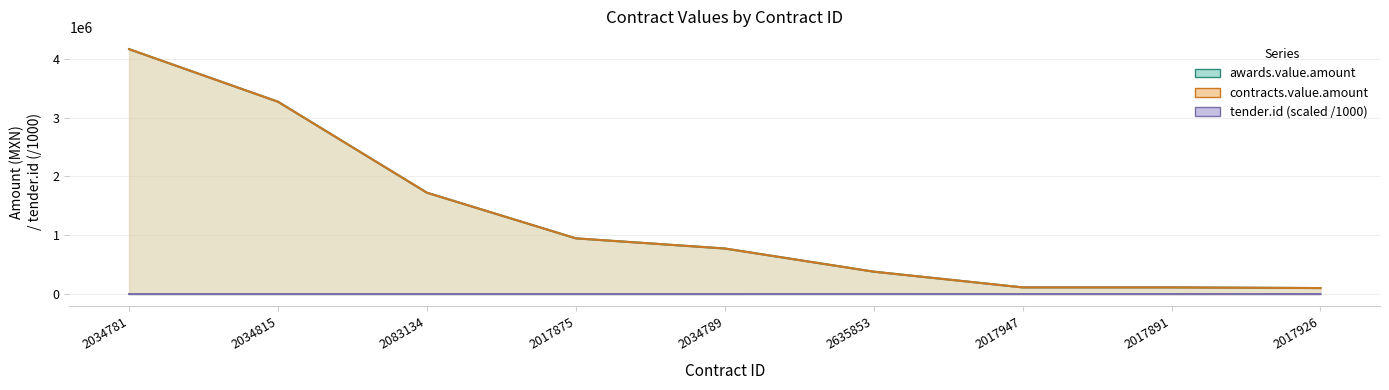

How many data points does each series have?

9